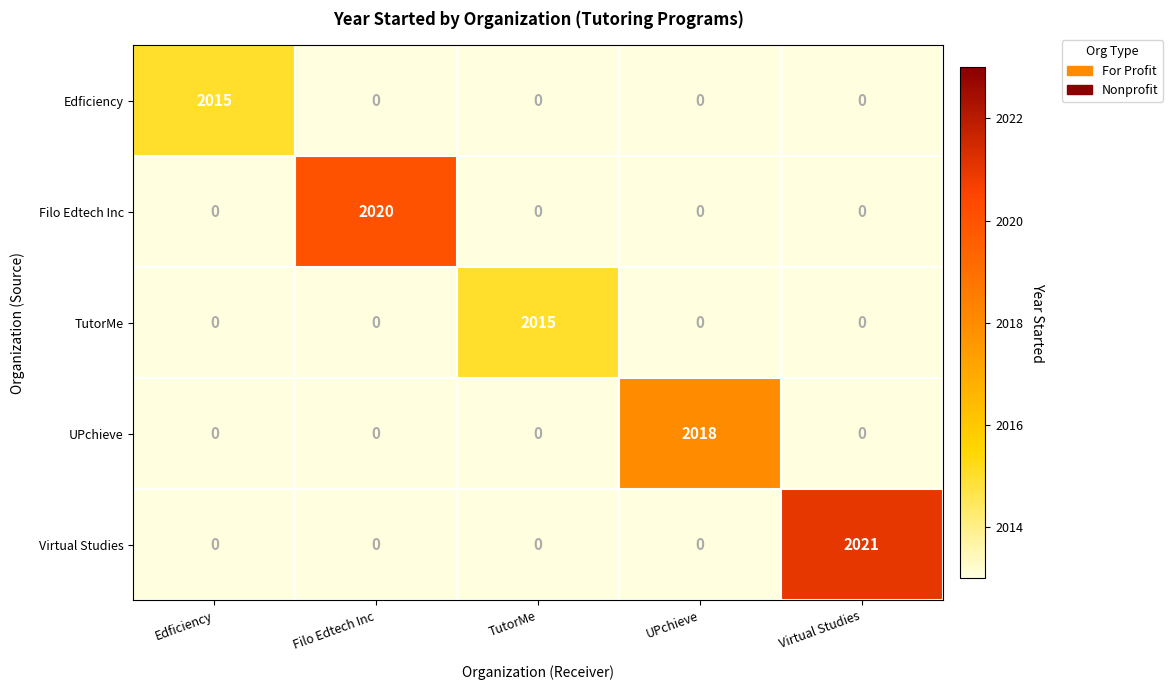

What is the difference between the highest and lowest values at UPchieve?

2018